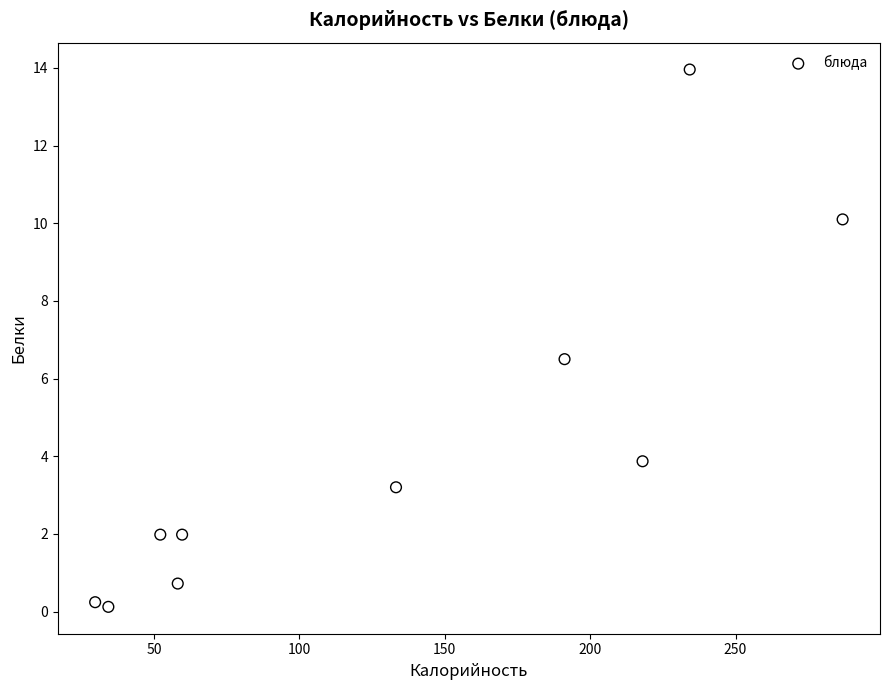

What Y value in the scatter plot is closest to 7?

6.5